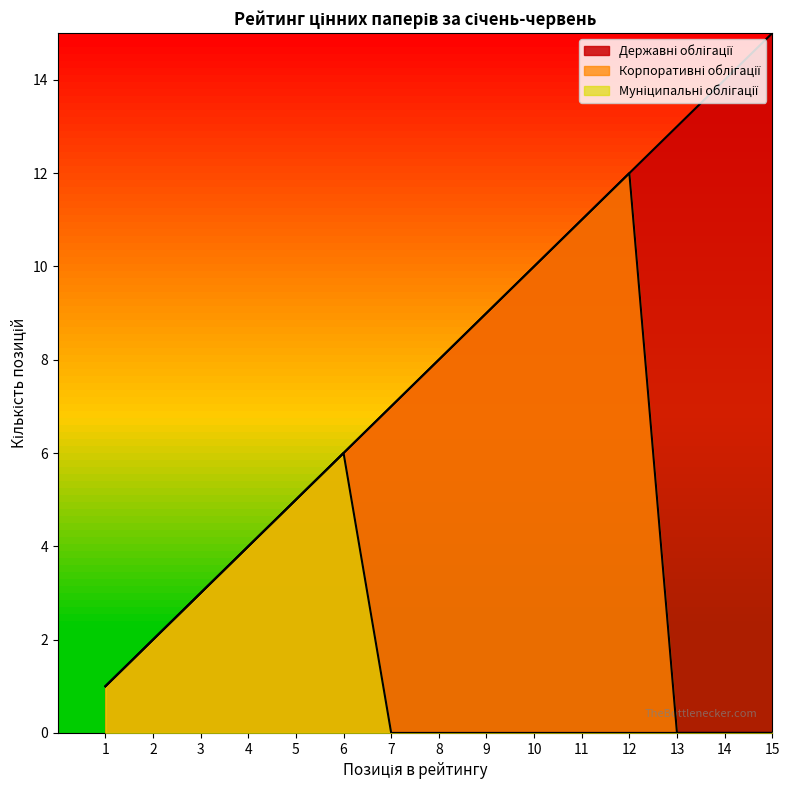

Between 7 and 9, which is larger?

9